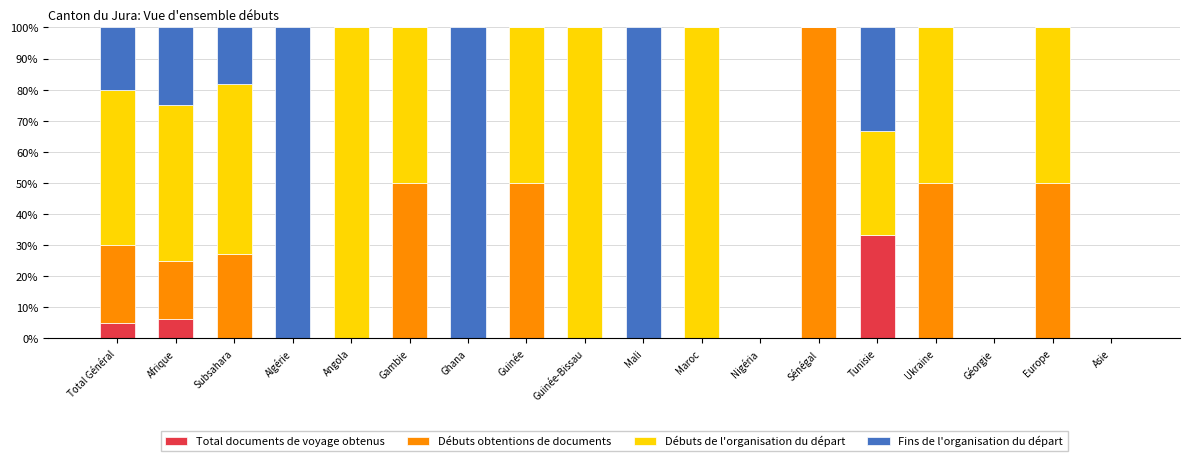

How many data points does each series have?

18